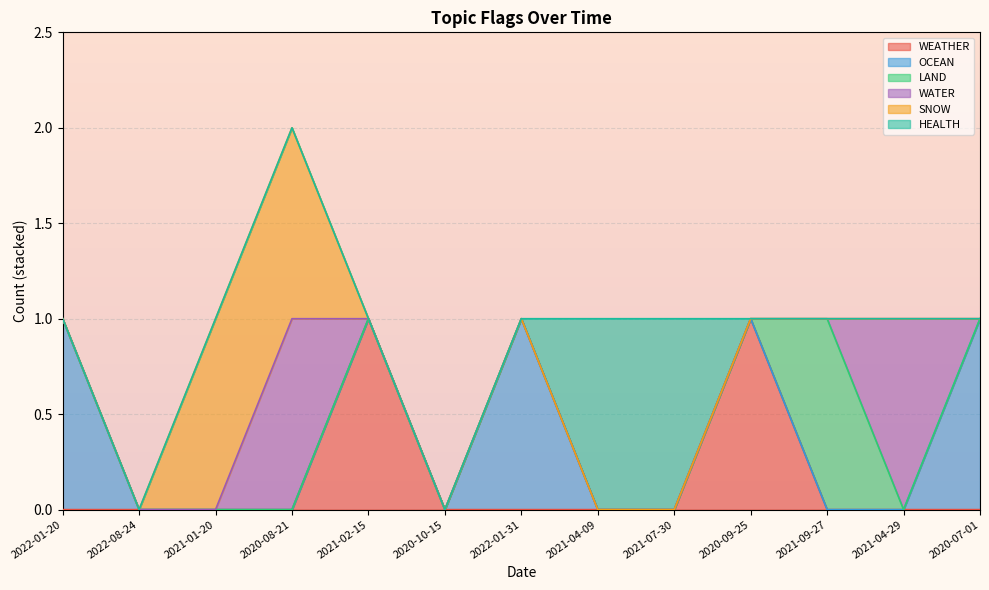

How many distinct data groups are displayed?

6